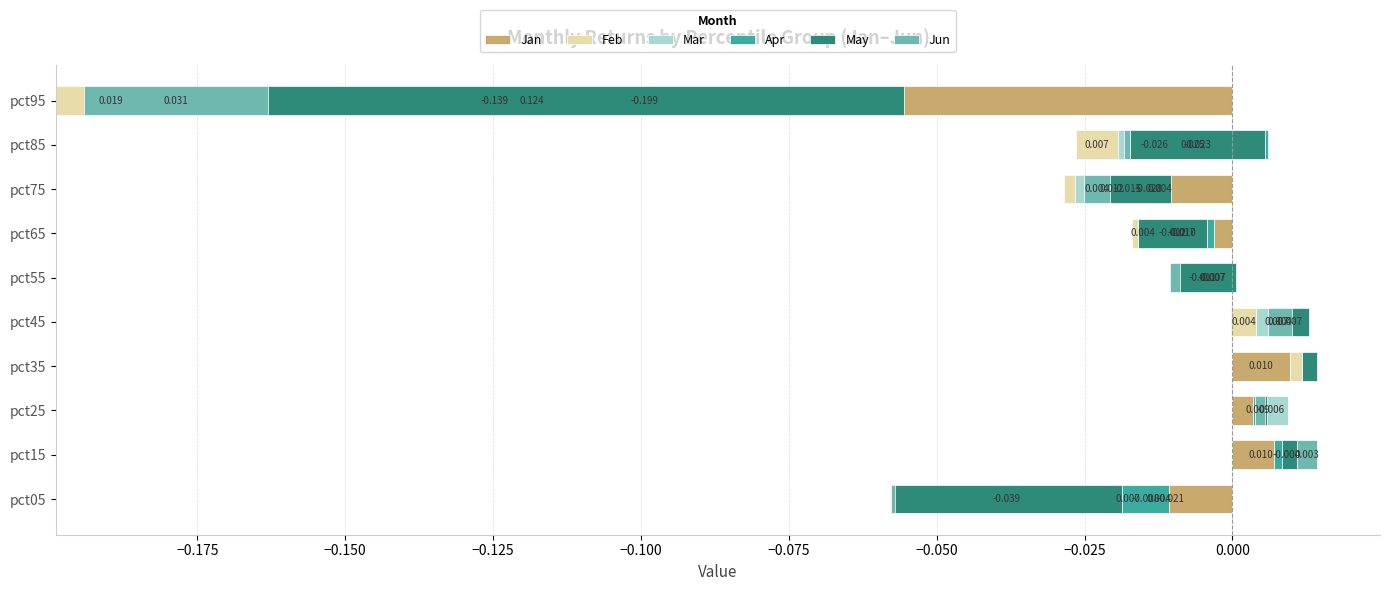

Is it true that Feb equals 0.0 at pct85?

False